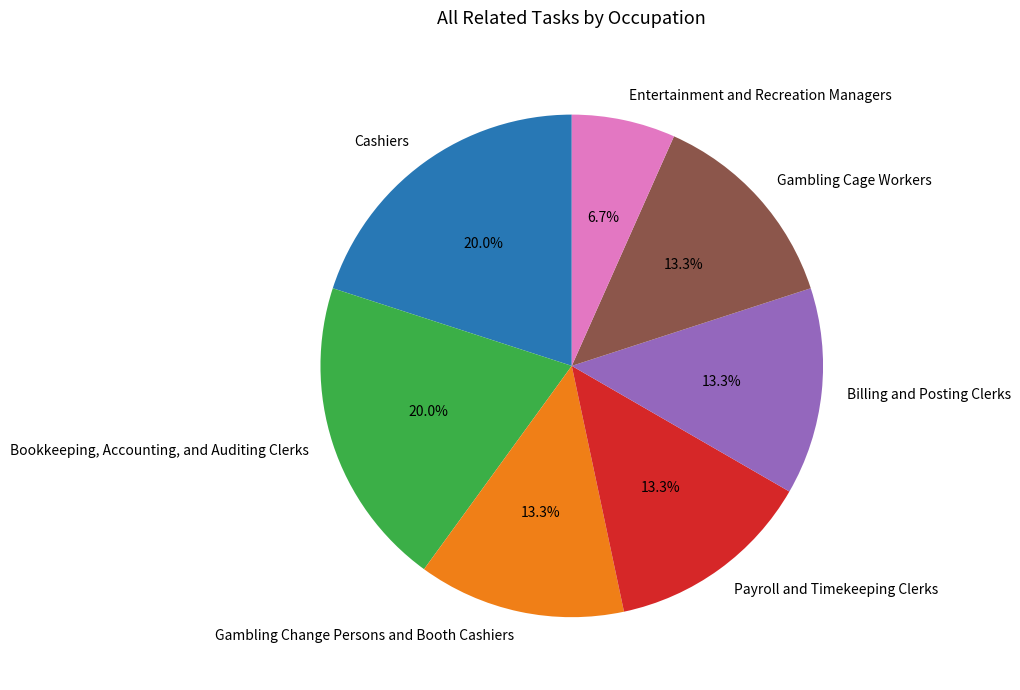

How many slices are in this pie chart?

7